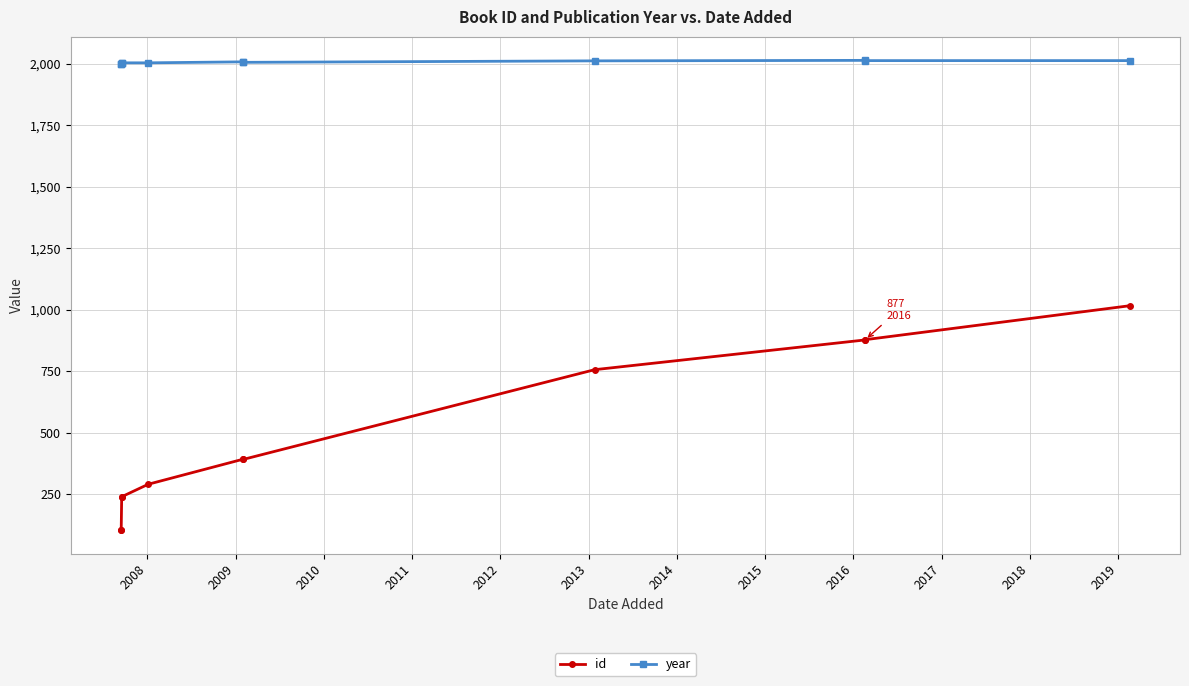

How many distinct data groups are displayed?

2